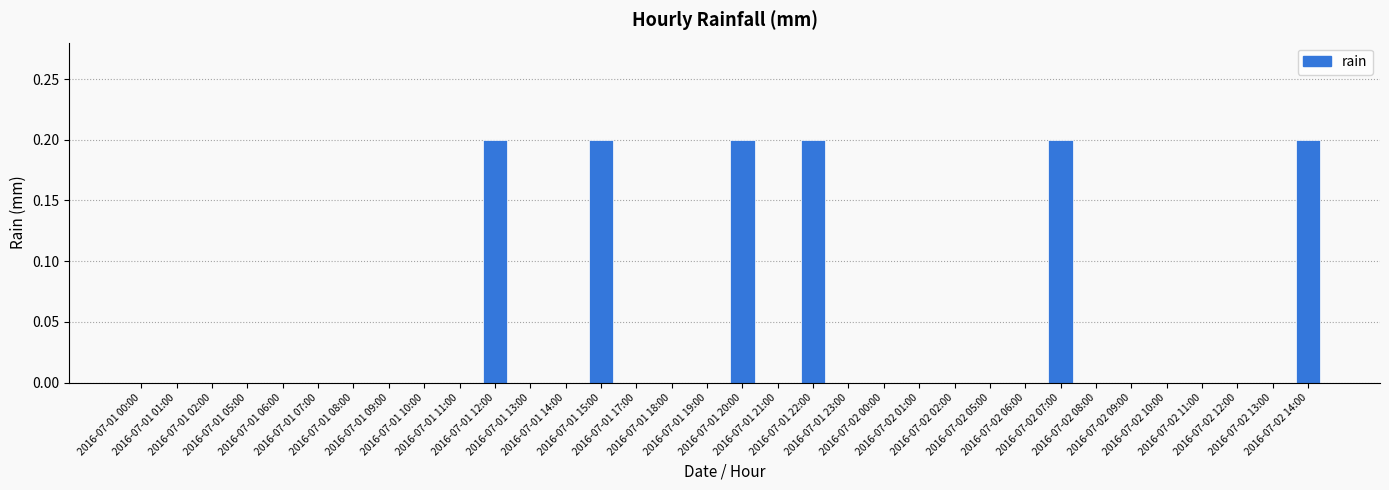

What is the sum of all values?

1.2